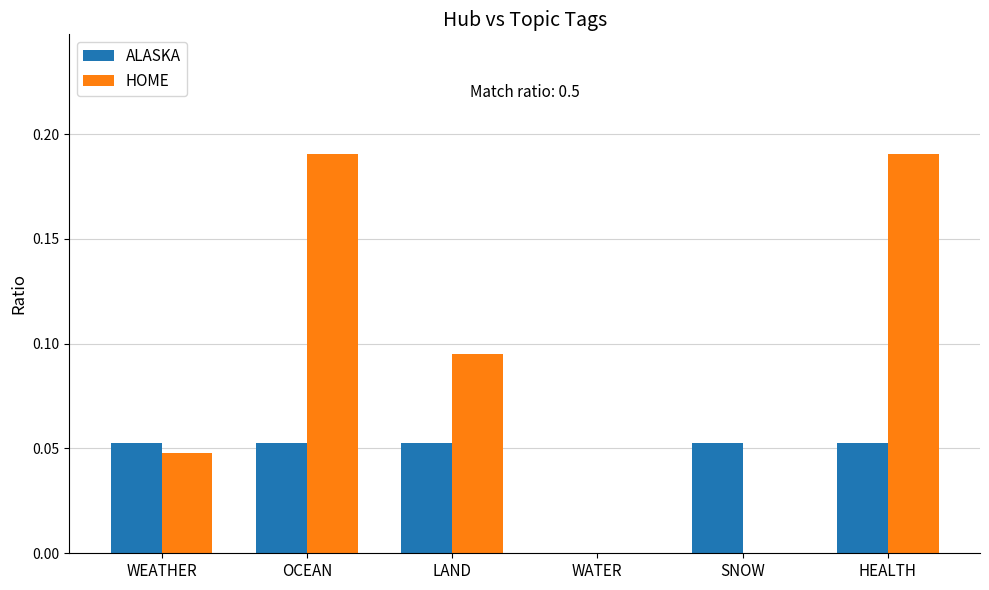

Which series has the largest total across all categories?

HOME